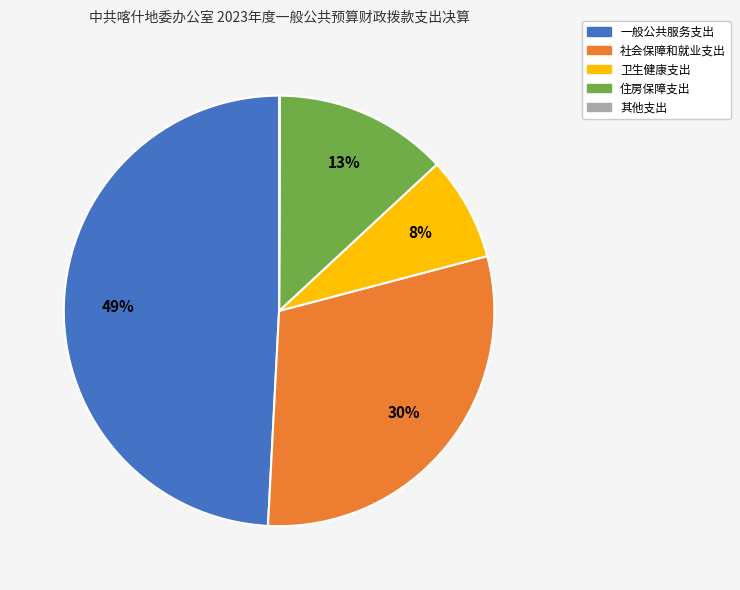

To the nearest percent, what is the average slice percentage?

20%